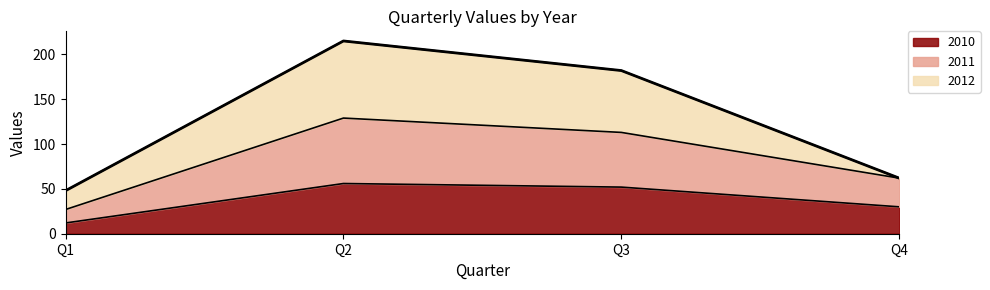

True or false: 2011 and 2010 cross at least once.

False